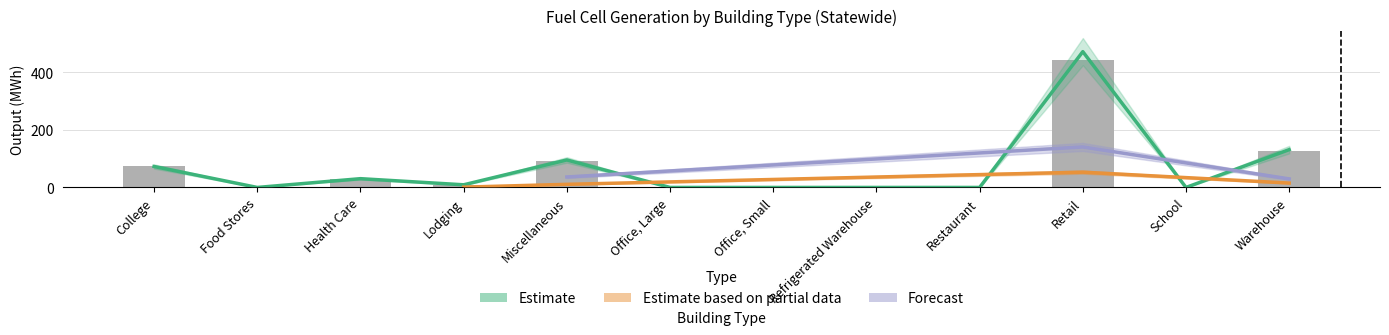

Reading left to right, transcribe all the data shown in this chart.

Capacity (kW): College=72.8	Food Stores=0.0	Health Care=30.5	Lodging=9.2	Miscellaneous=95.5	Office, Large=0.0	Office, Small=0.0	Refrigerated Warehouse=0.0	Restaurant=0.0	Retail=471.5	School=0.0	Warehouse=131.3
Output (MWh): College=72.8	Food Stores=0.0	Health Care=28.8	Lodging=8.7	Miscellaneous=90.3	Office, Large=0.0	Office, Small=0.0	Refrigerated Warehouse=0.0	Restaurant=0.0	Retail=442.2	School=0.0	Warehouse=127.1